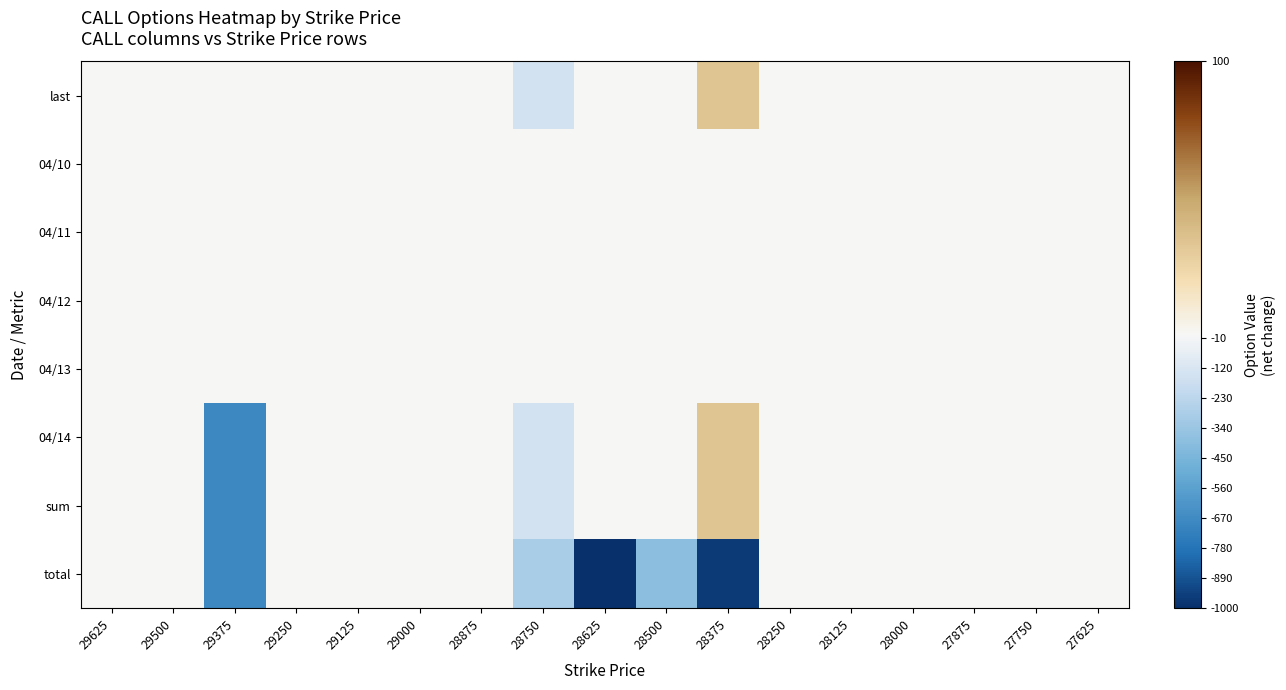

Between 28250 and 29625, which is larger?

28250